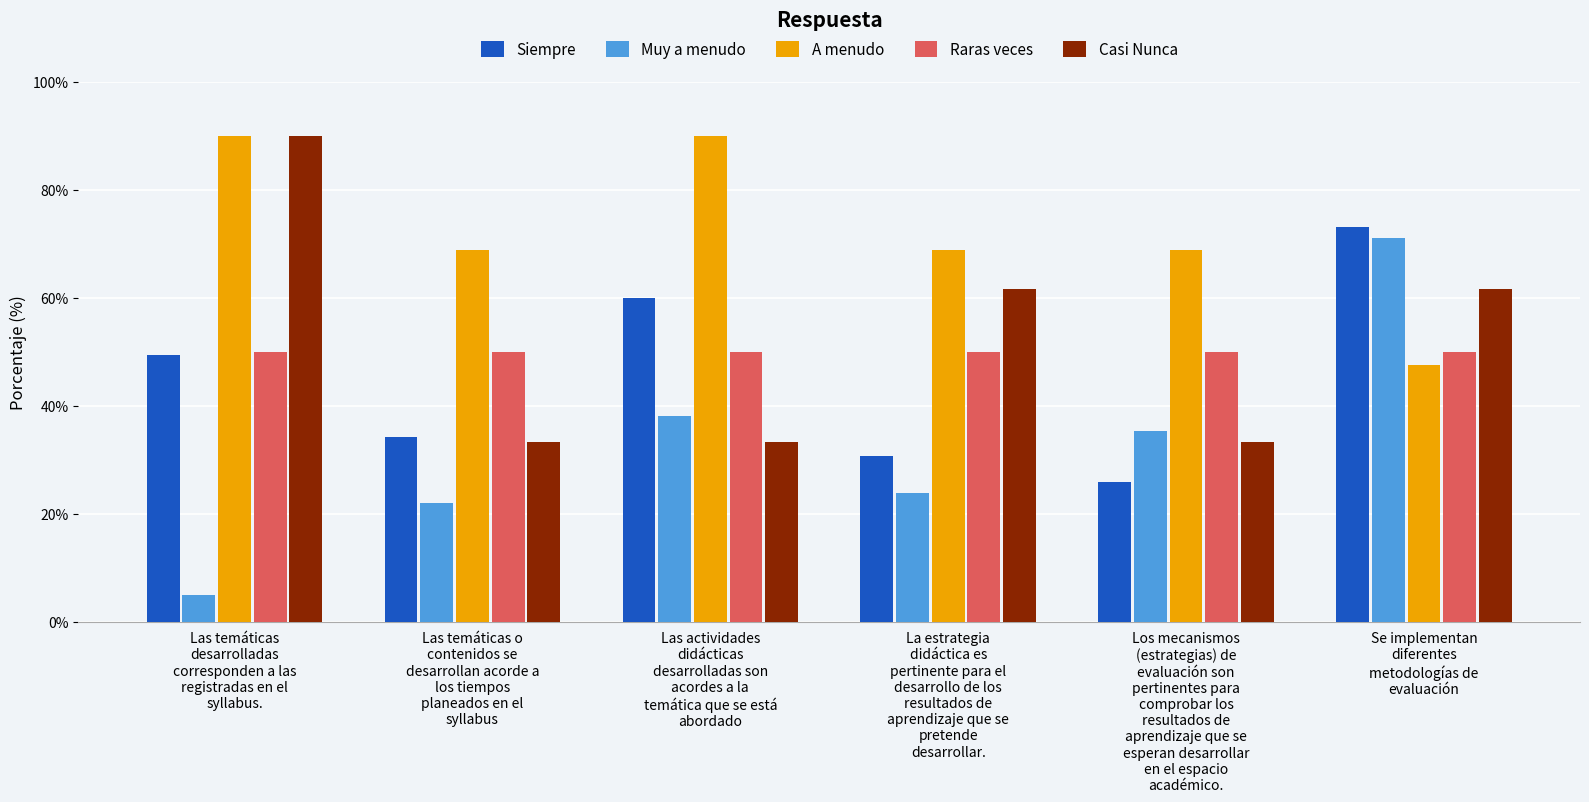

At how many categories does at least one series exceed 58?

6